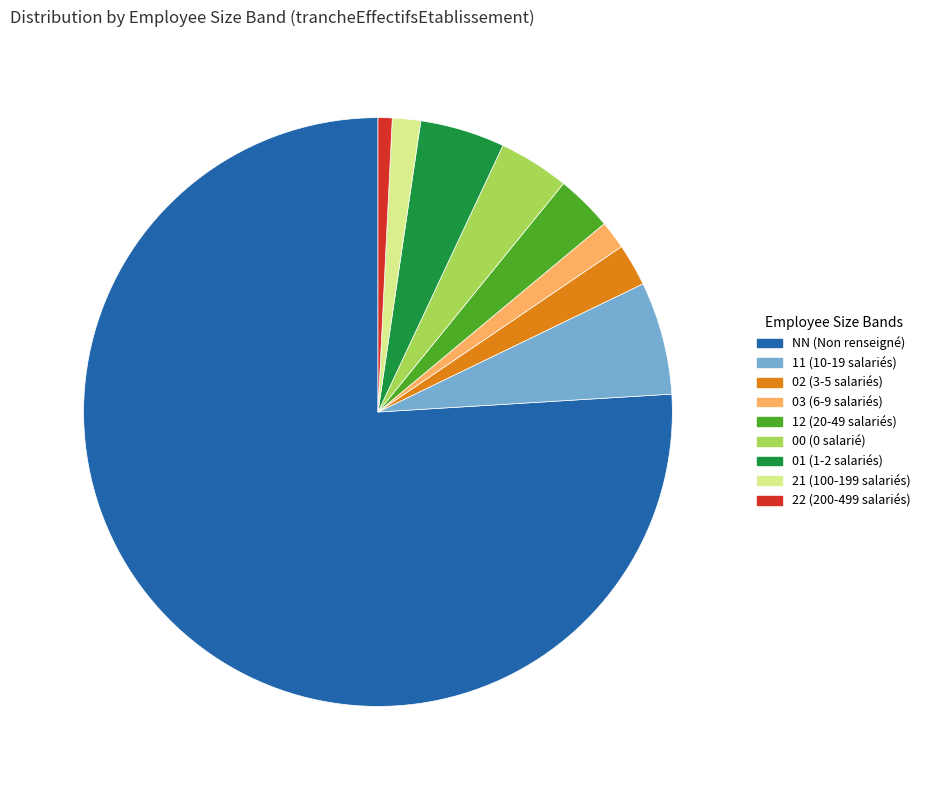

Which category has the biggest portion of the pie?

NN